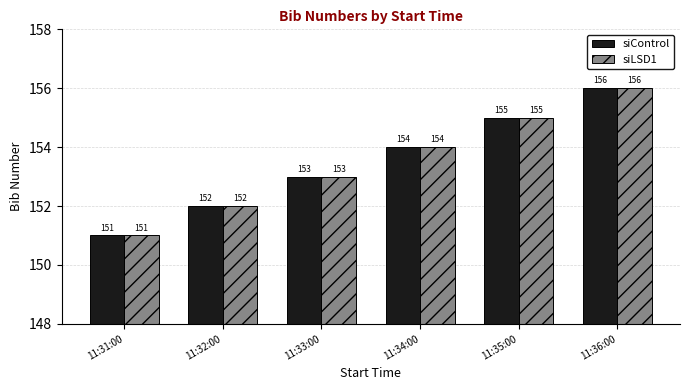

What is the difference between the siLSD1 values at 11:34:00 and 11:32:00?

2